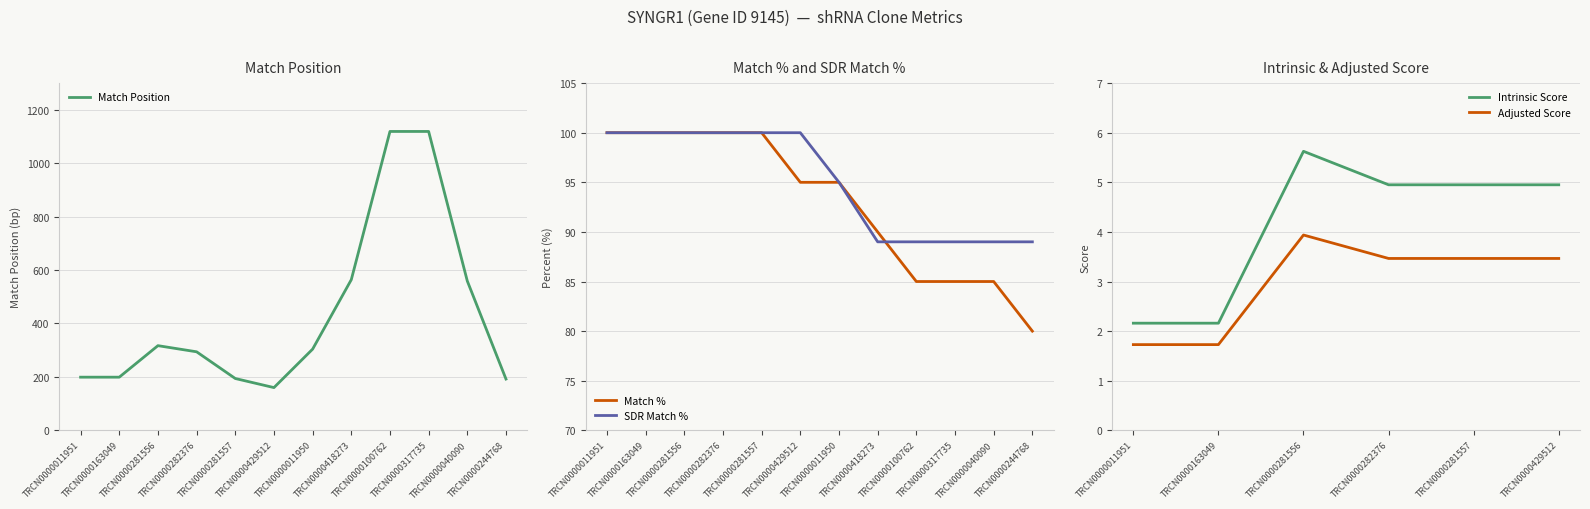

Rank the series by their maximum value, from lowest to highest.

Adjusted Score, Intrinsic Score, Match %, SDR Match %, Match Position